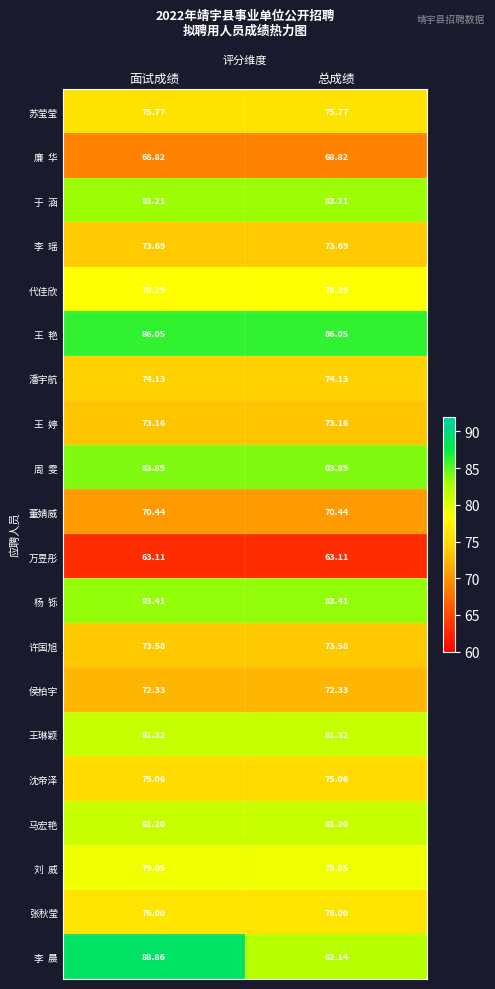

Which category has the highest value across all series?

面试成绩